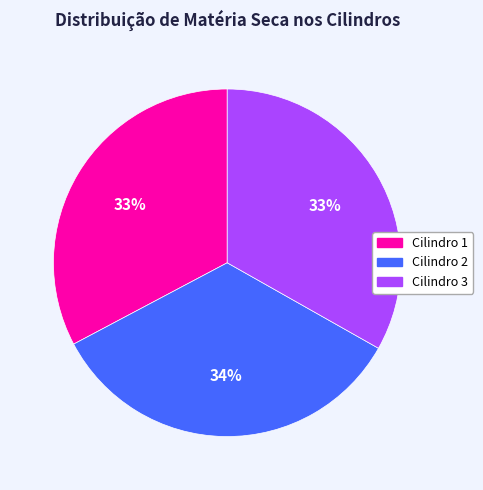

Which has a higher value, Cilindro 1 or Cilindro 2?

Cilindro 2